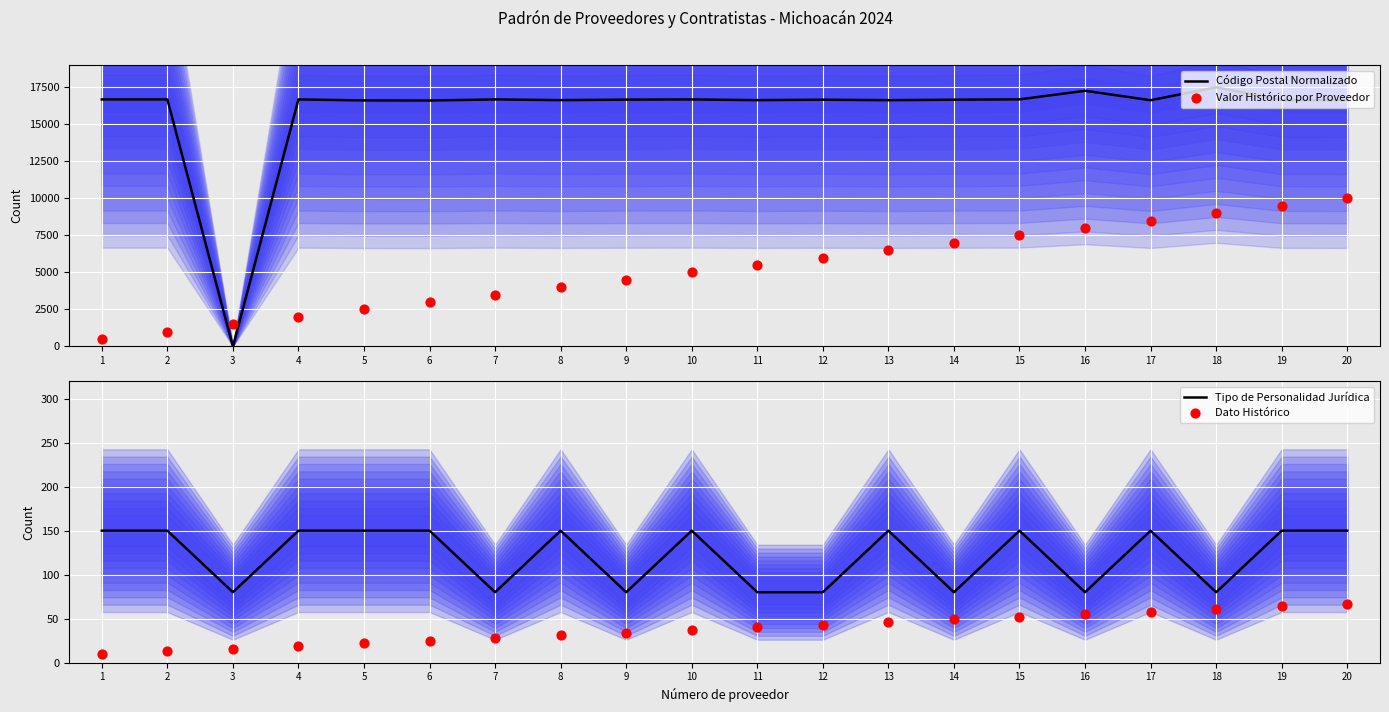

Which series has the largest Y range (max minus min)?

Código Postal Normalizado